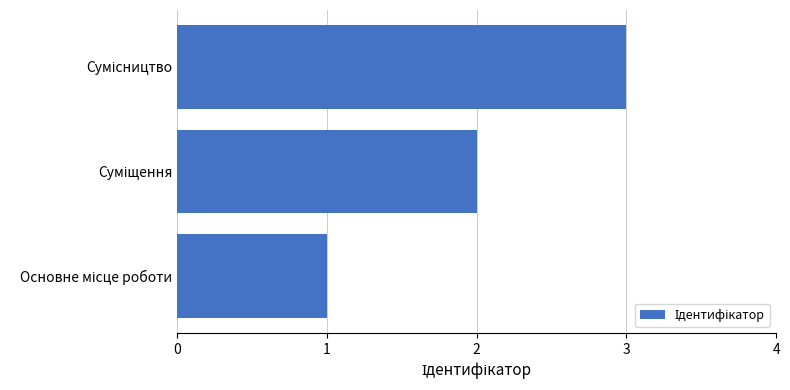

What is the maximum value shown in the chart?

3